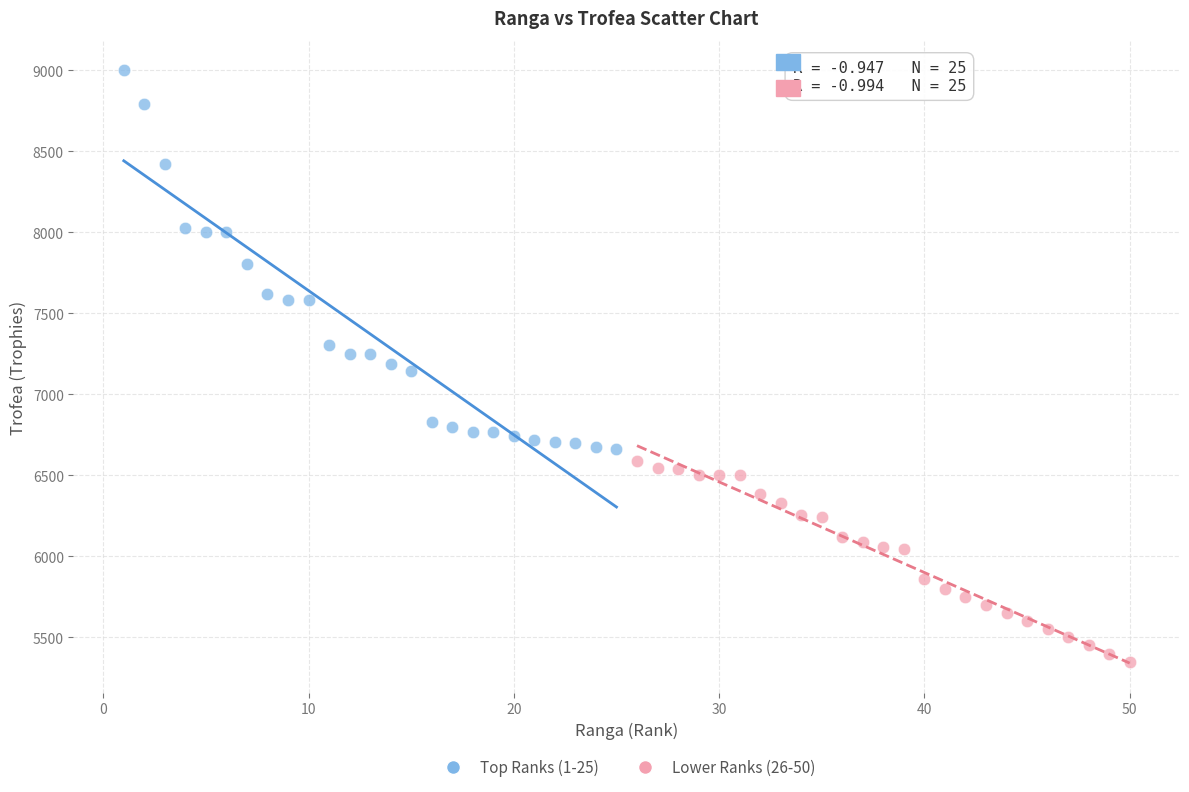

Which series contains the highest Y value?

Top Ranks (1-25)